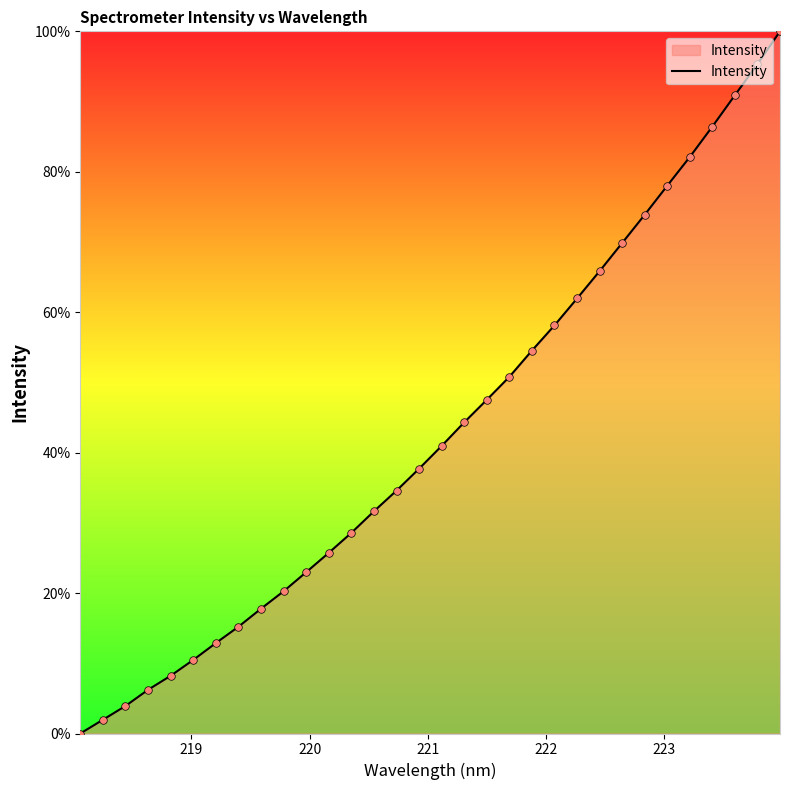

What is the greatest value displayed?

100.0